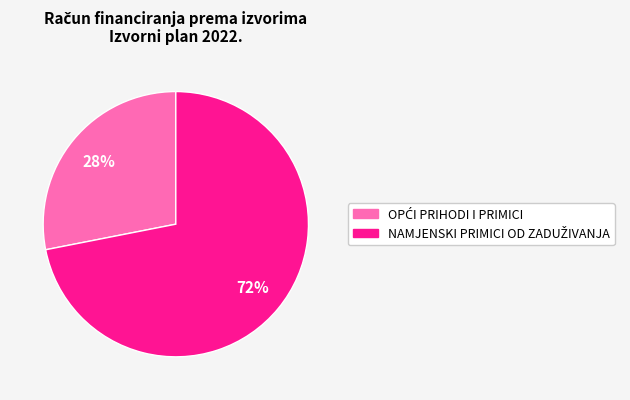

Is there any slice that represents more than half of the pie?

Yes